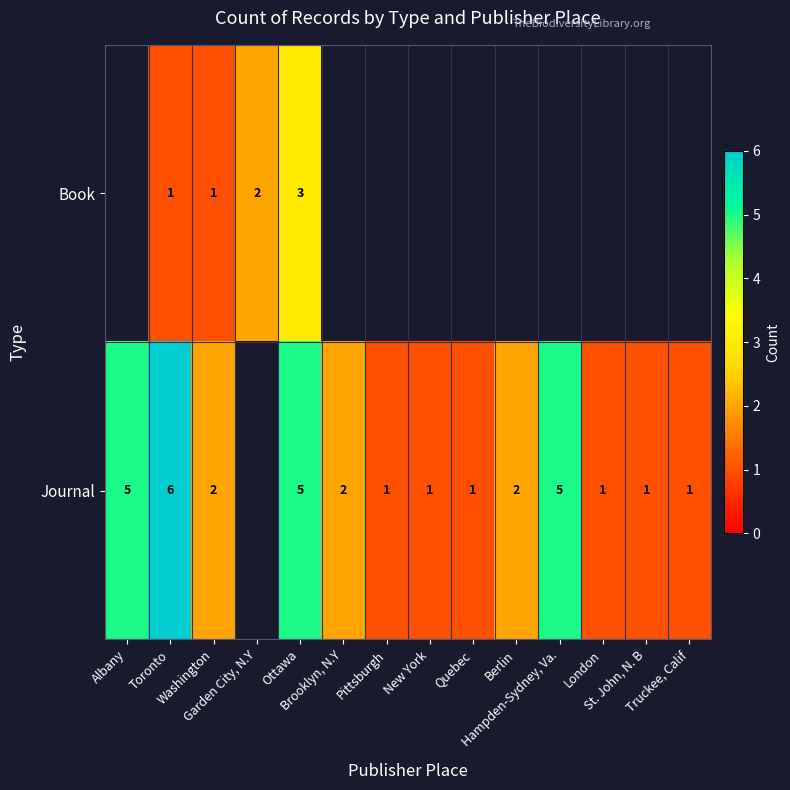

Count the number of categories in the chart.

14